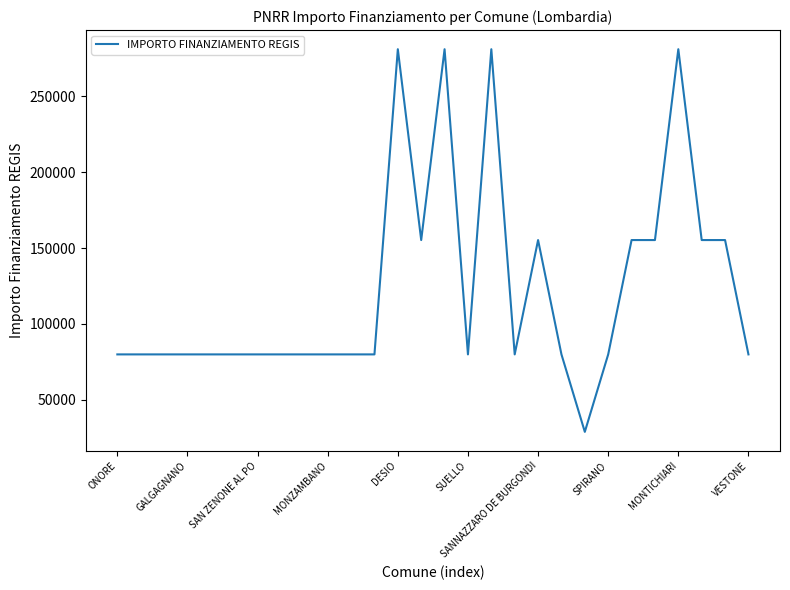

How many values are below 79922?

1